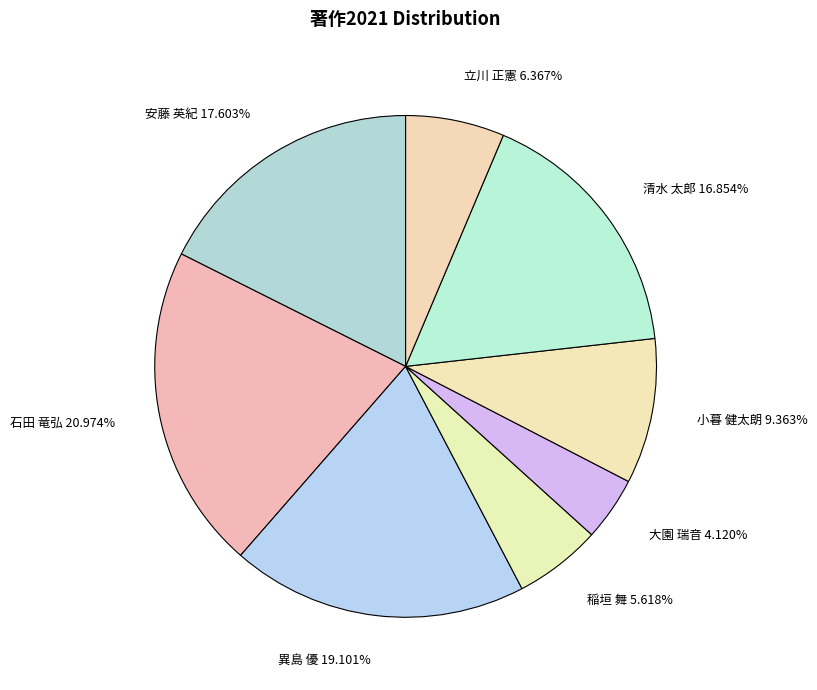

Is 清水 太郎 the majority of the pie?

No